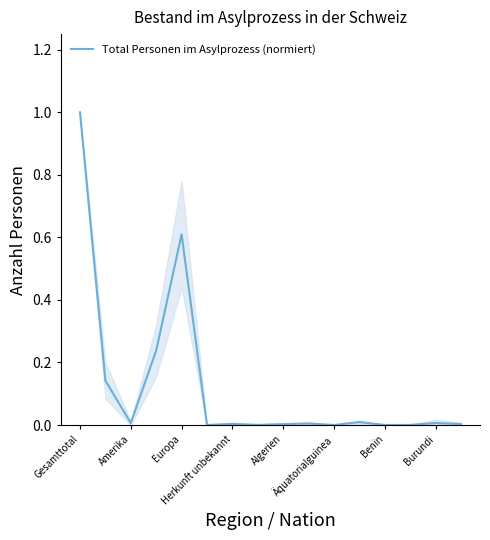

Count the number of data series in this chart.

1